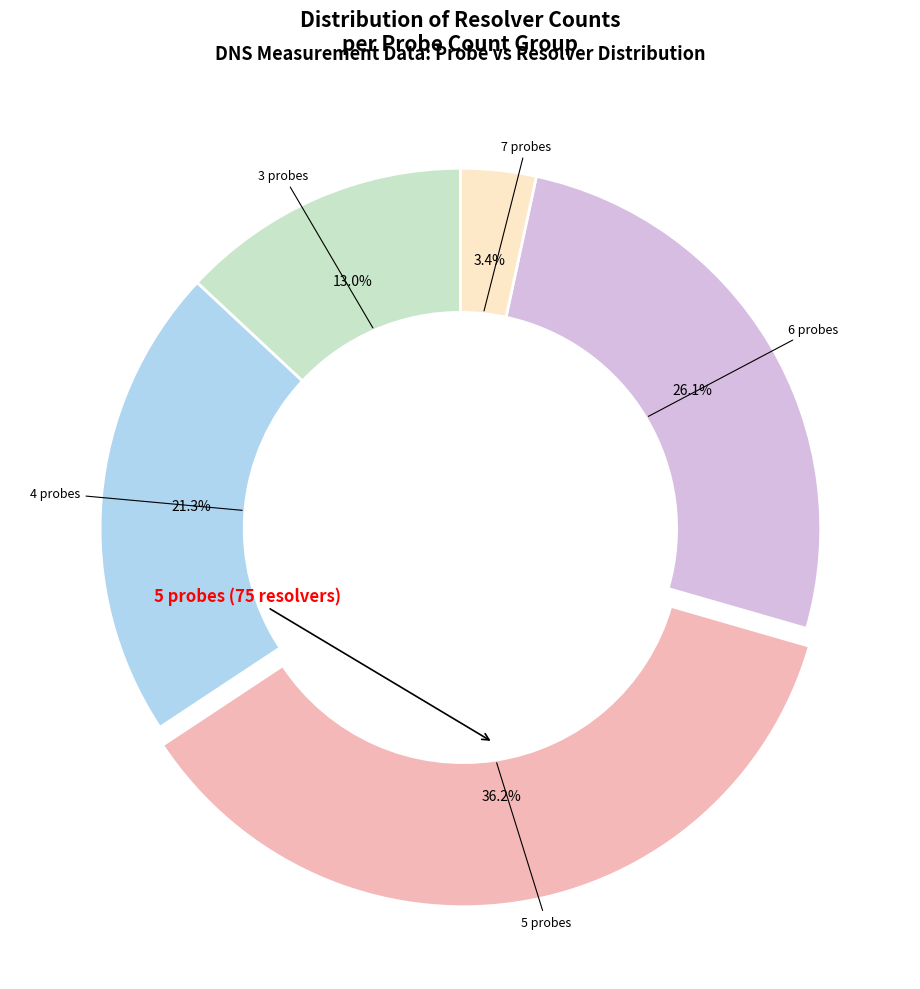

Is 3 probes the majority of the pie?

No